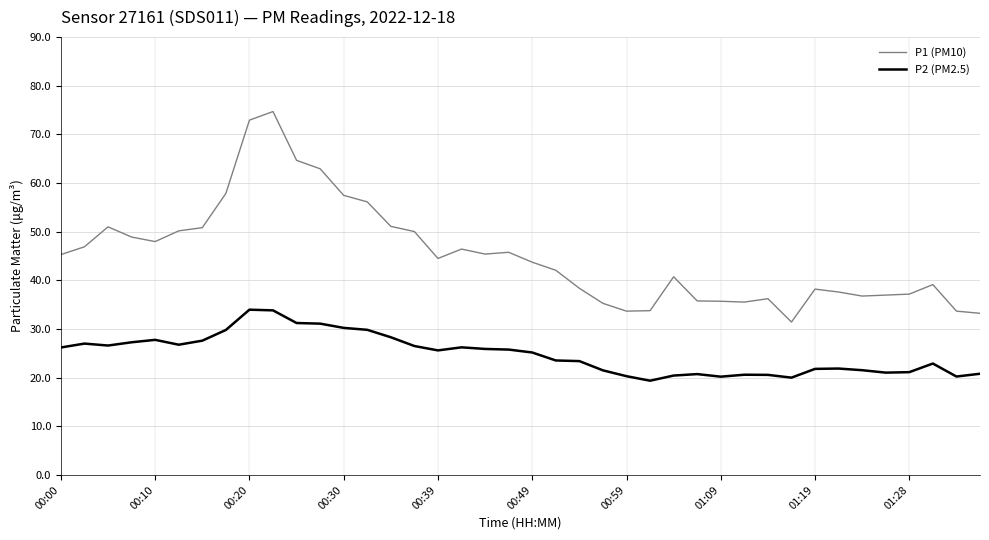

Which series has the largest range (max minus min)?

P1 (PM10)